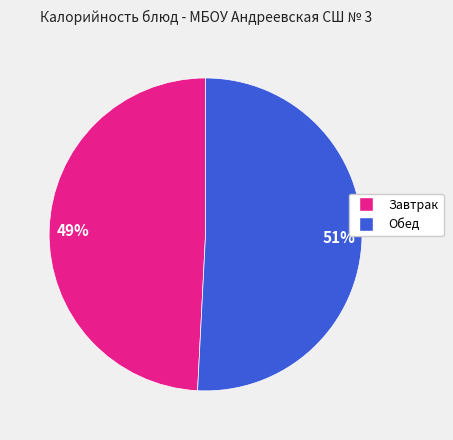

How many segments does this pie chart have?

2